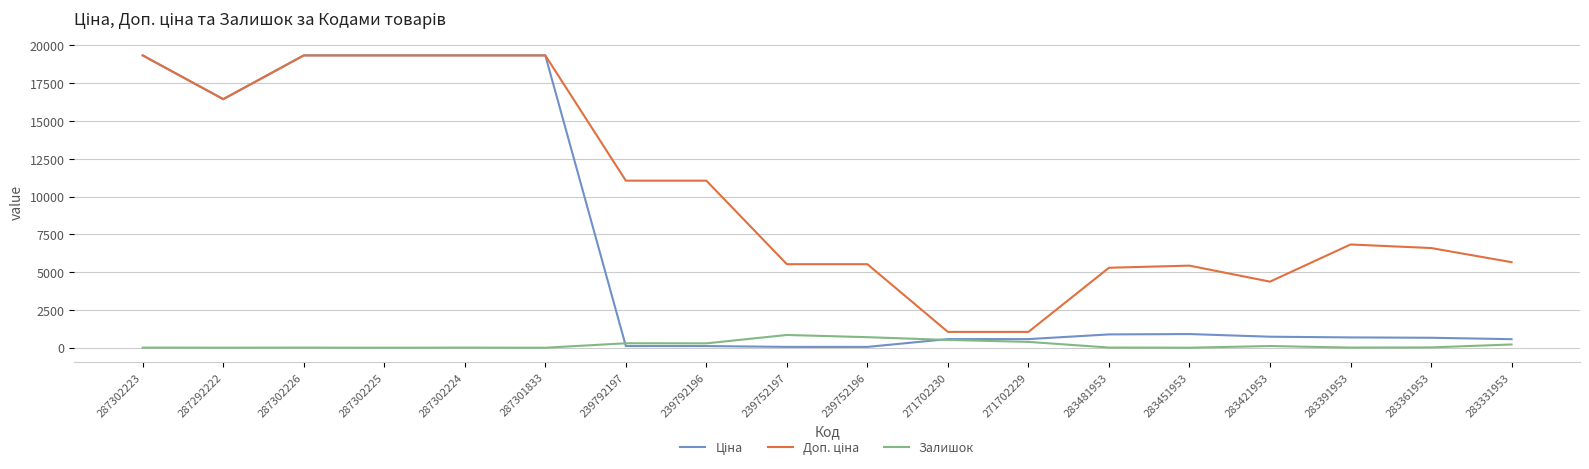

What is the maximum value shown in the chart?

19343.1